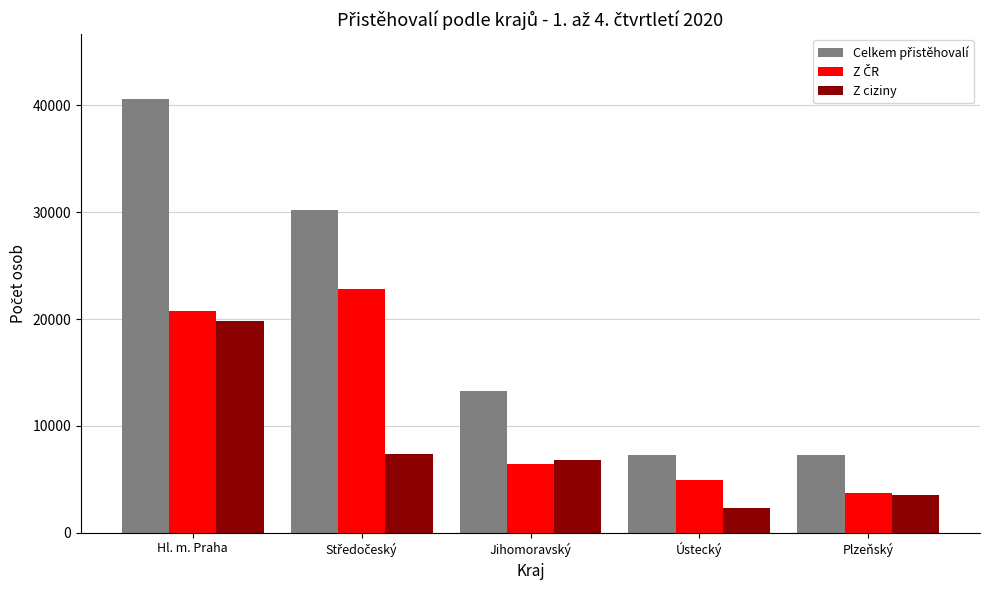

What is the label of the 4th bar from the left?

Ústecký